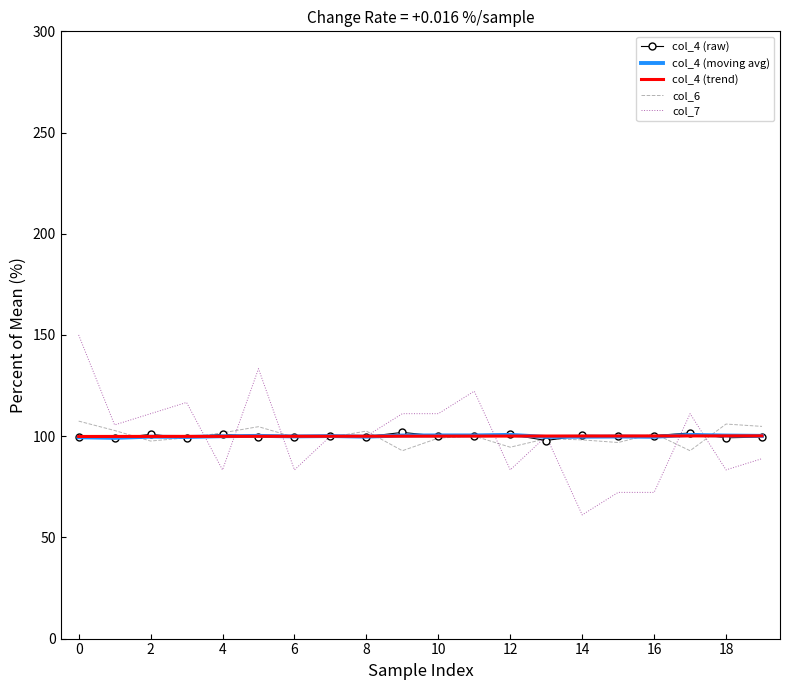

Which series has the largest range (max minus min)?

col_7